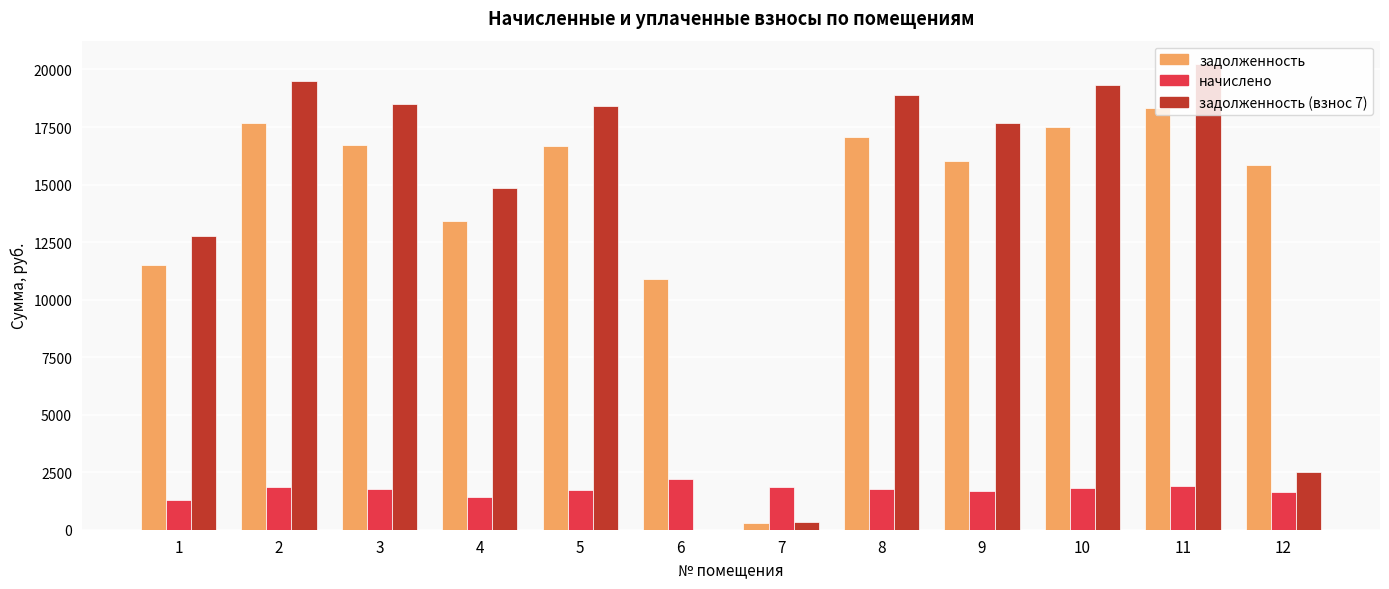

Are the bars horizontal?

No